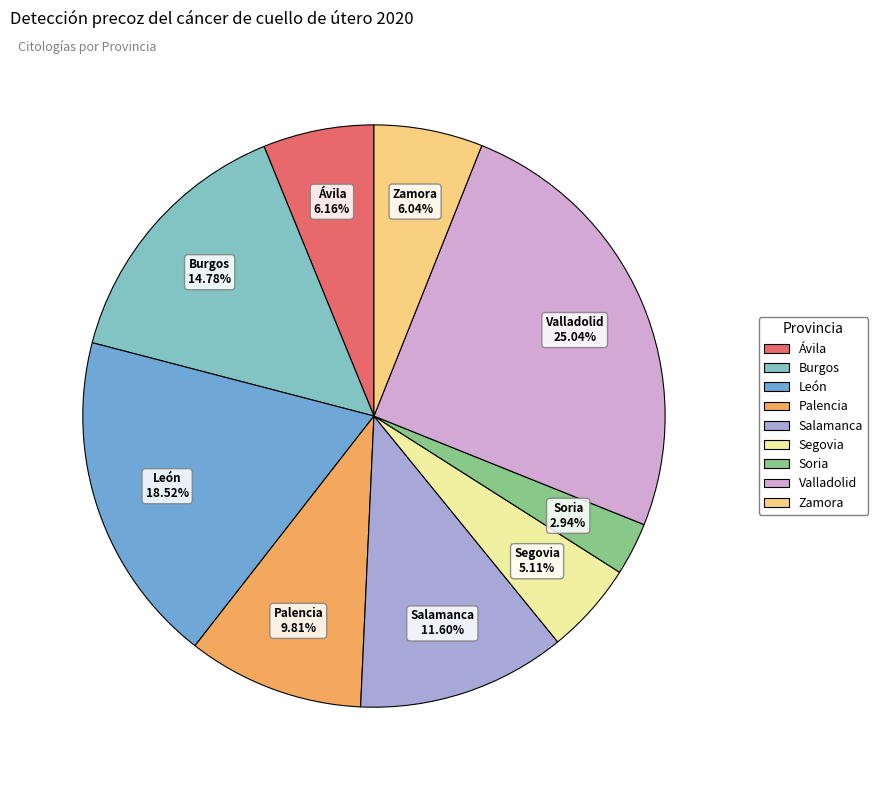

What percentage is the León slice, to the nearest percent?

19%